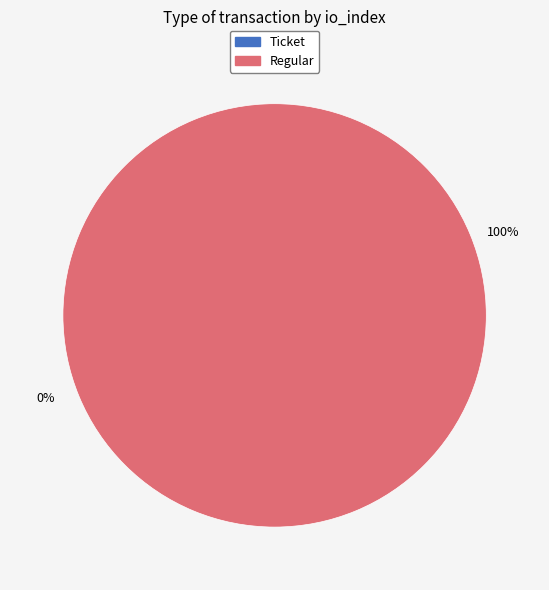

Does Ticket account for over 50% of the chart?

No